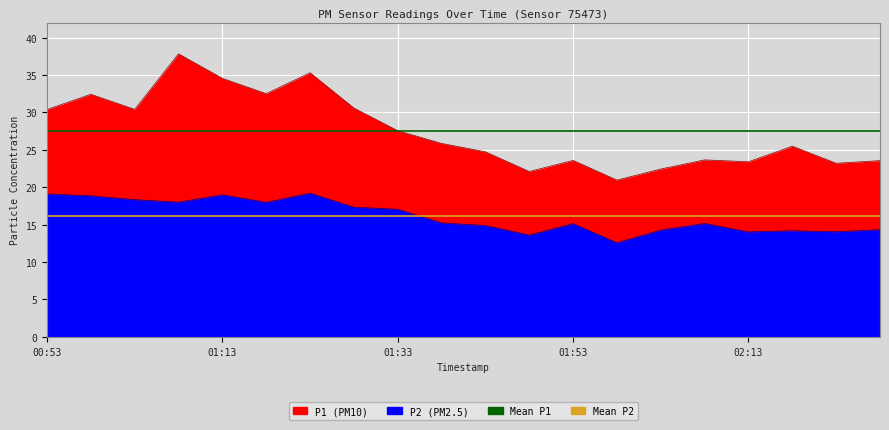

Is the value of Mean P1 at 01:13 greater than the value of Mean P2 at 01:13?

Yes